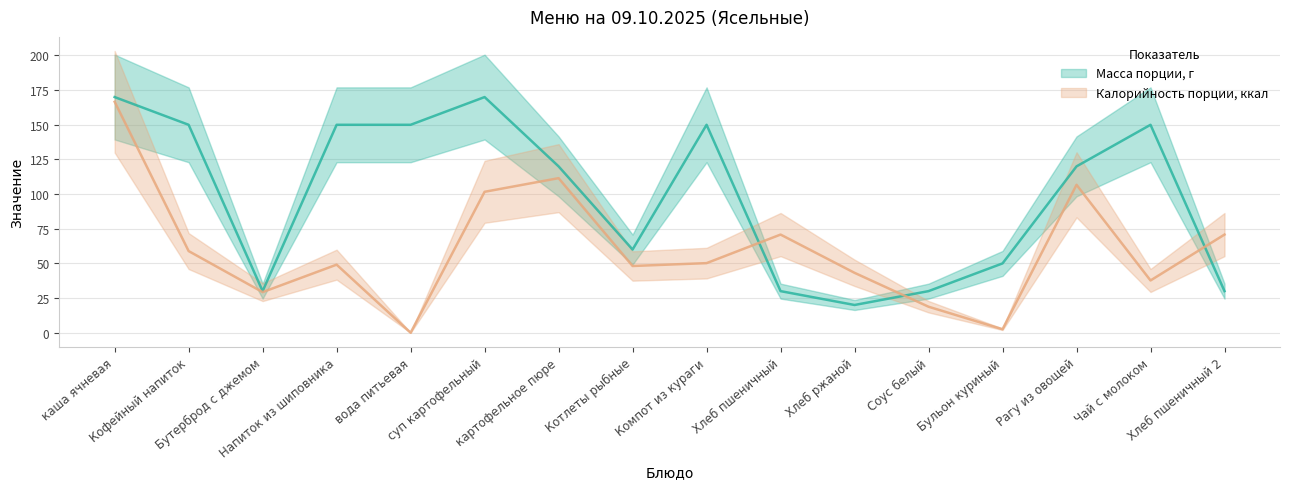

Between Кофейный напиток and Бутерброд с джемом, which is larger?

Кофейный напиток